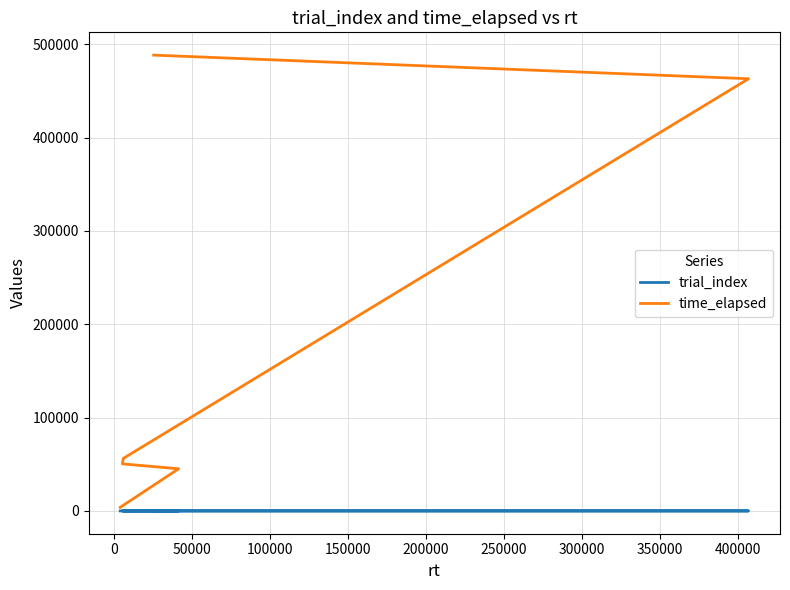

What is the average value of the time_elapsed series?

184486